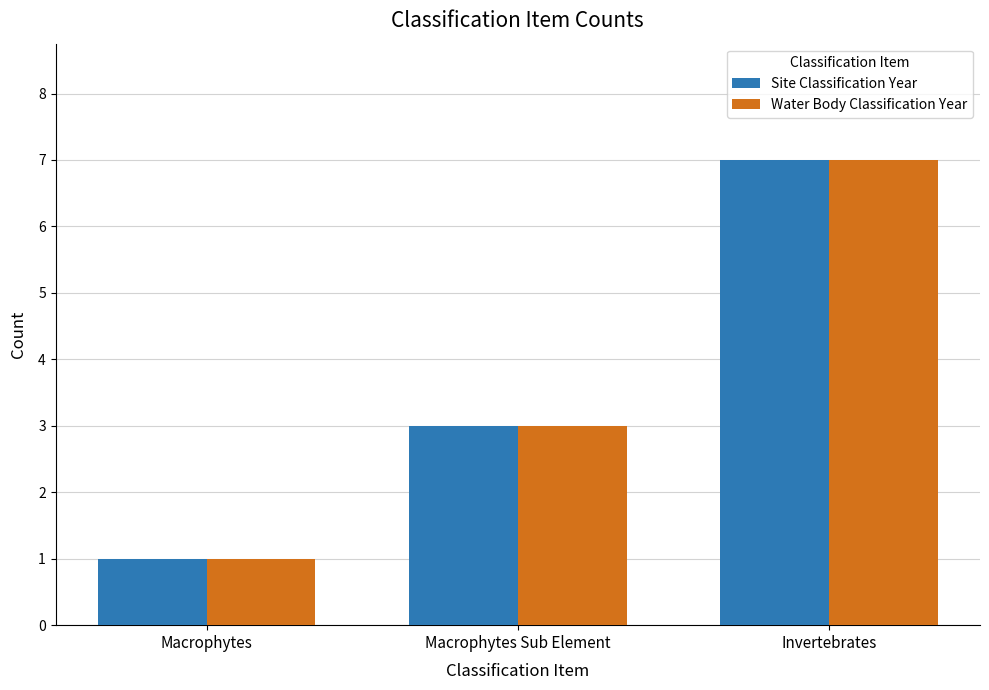

What are all the series names shown in the legend?

Site Classification Year, Water Body Classification Year